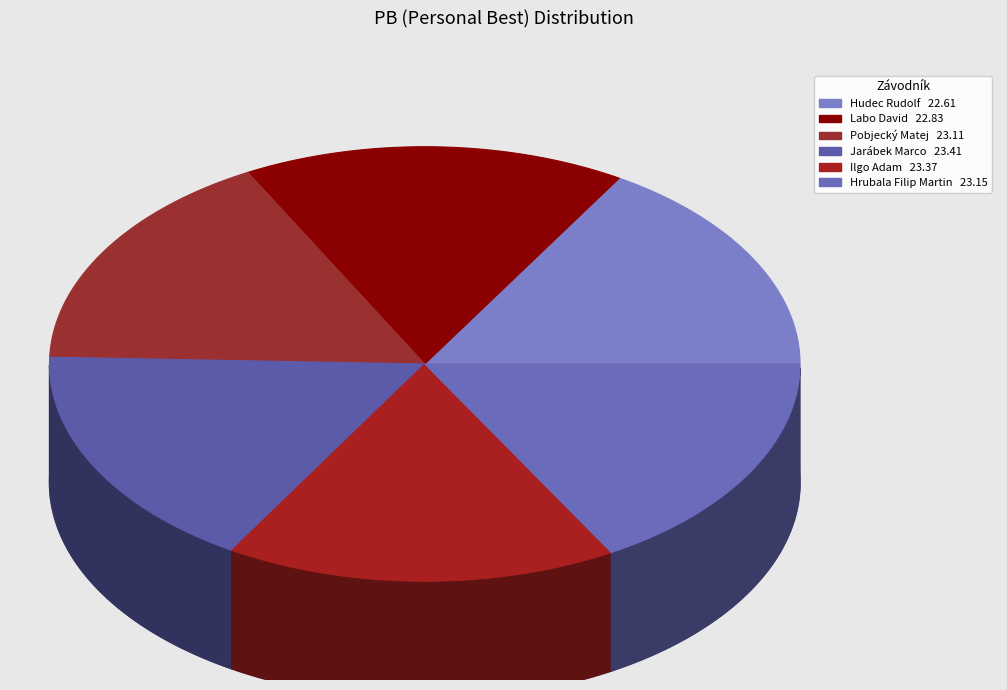

To the nearest percent, what portion does Hudec Rudolf represent?

16%